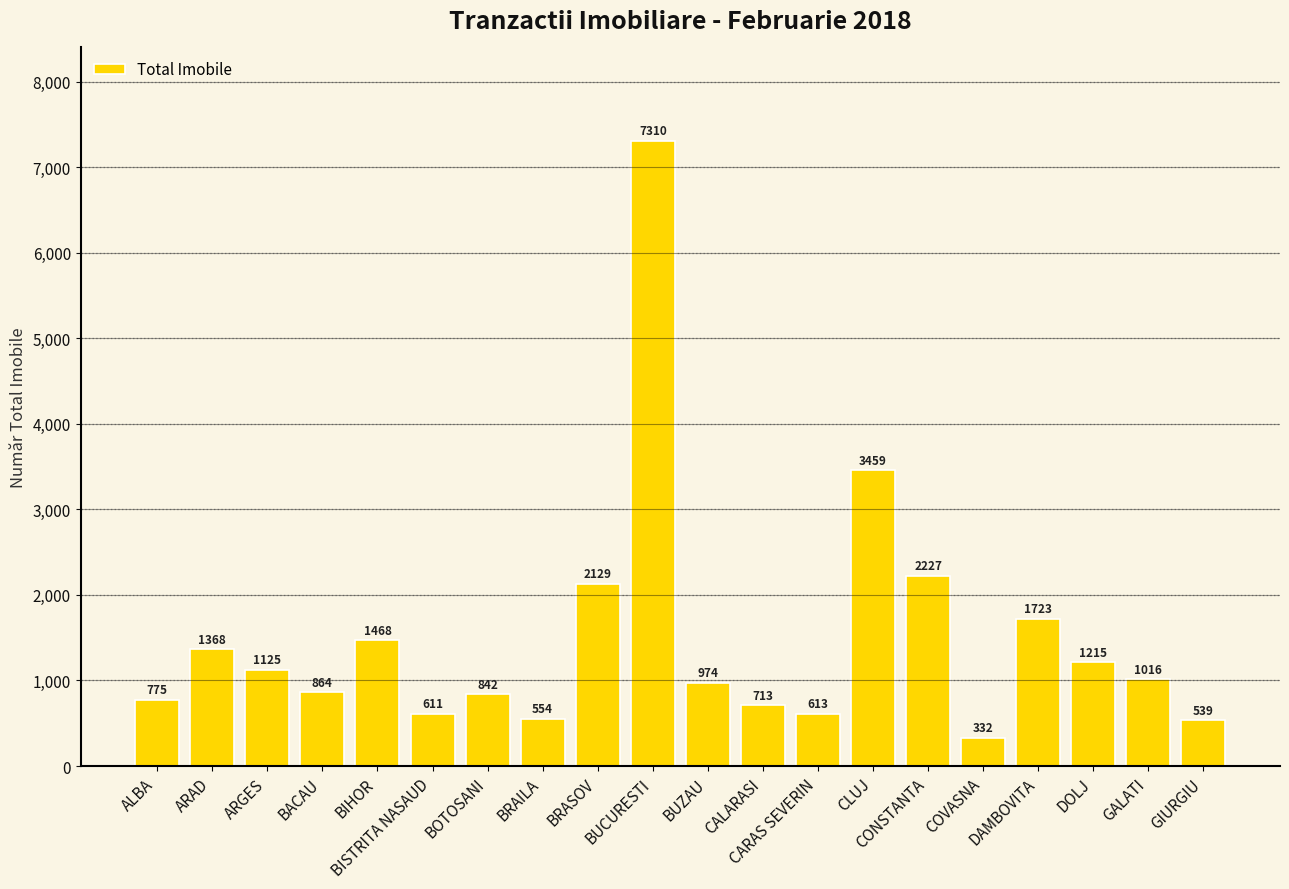

What is the difference between the second highest and minimum values?

3127